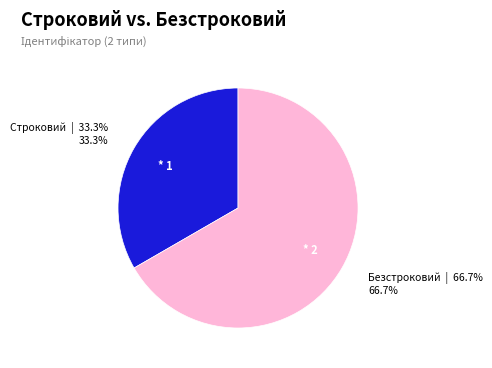

To the nearest percent, what is the average slice percentage?

50%